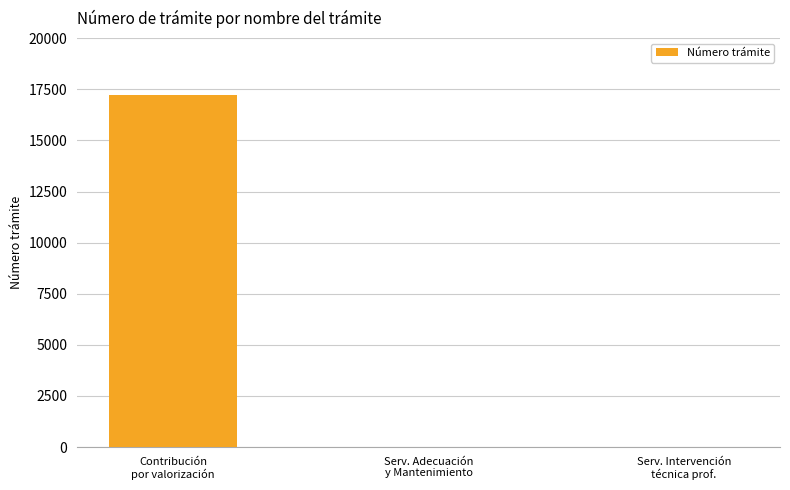

Which has a higher value, Contribución
por valorización or Serv. Intervención
técnica prof.?

Contribución
por valorización